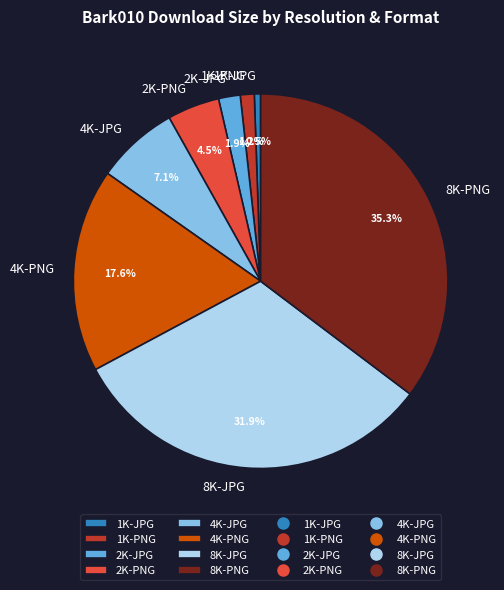

What is the largest slice in the pie chart?

8K-PNG